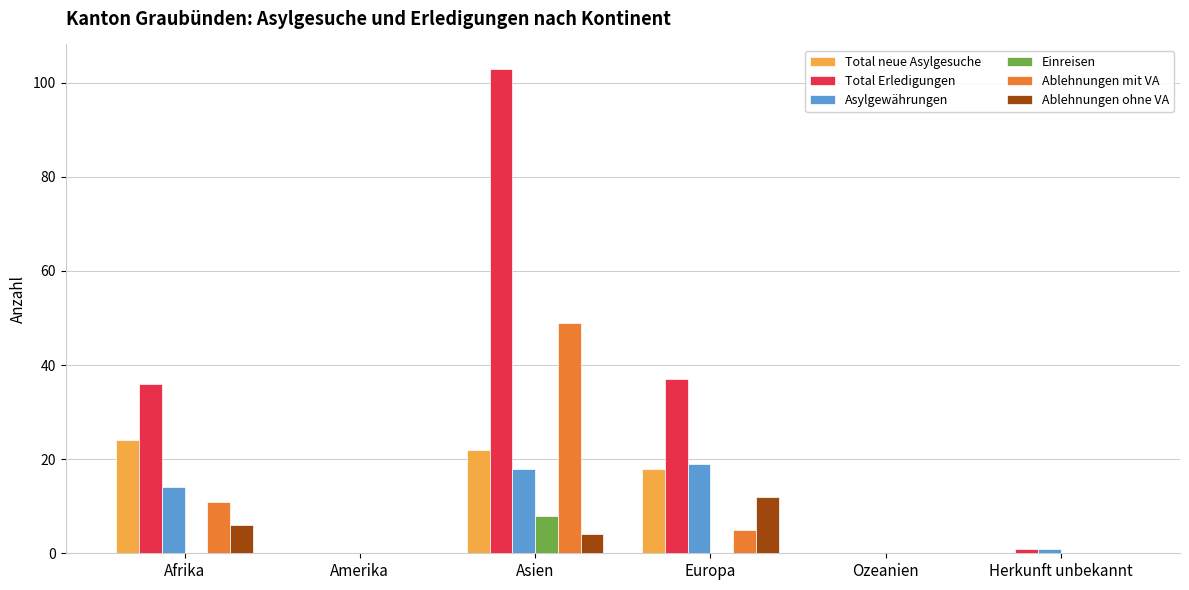

What are all the series names shown in the legend?

Total neue Asylgesuche, Total Erledigungen, Asylgewährungen, Einreisen, Ablehnungen mit VA, Ablehnungen ohne VA